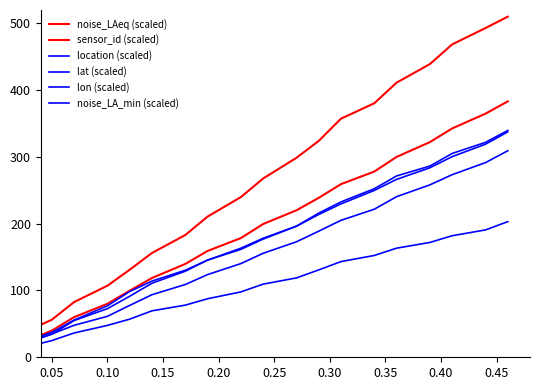

After their last crossing, which series has the higher values: noise_LA_min (scaled) or lon (scaled)?

lon (scaled)